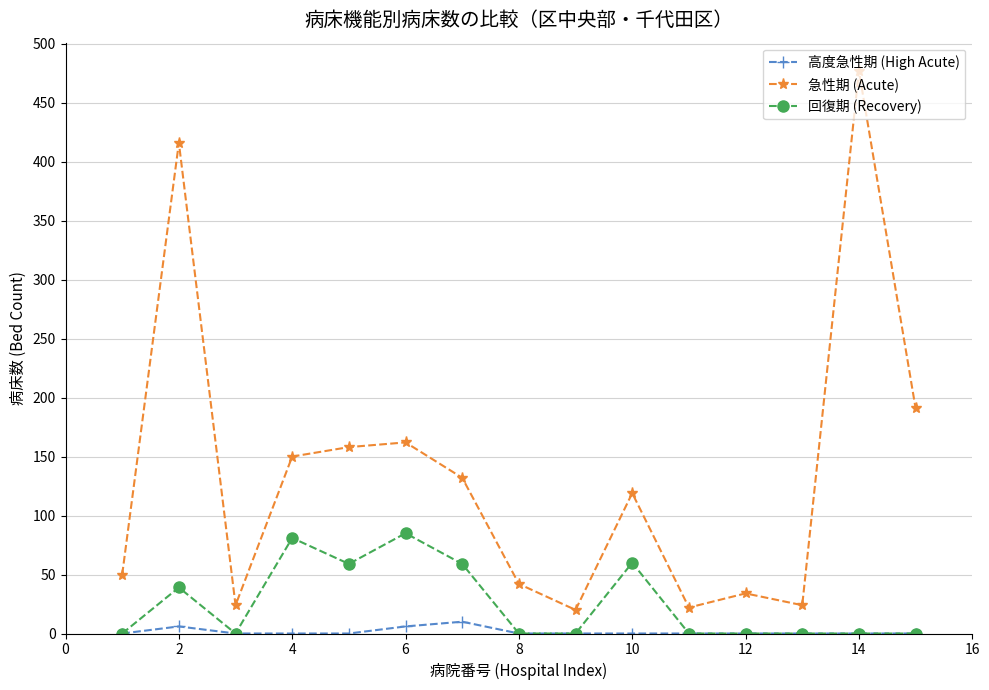

List the series in order of their overall mean, highest first.

急性期 (Acute), 回復期 (Recovery), 高度急性期 (High Acute)